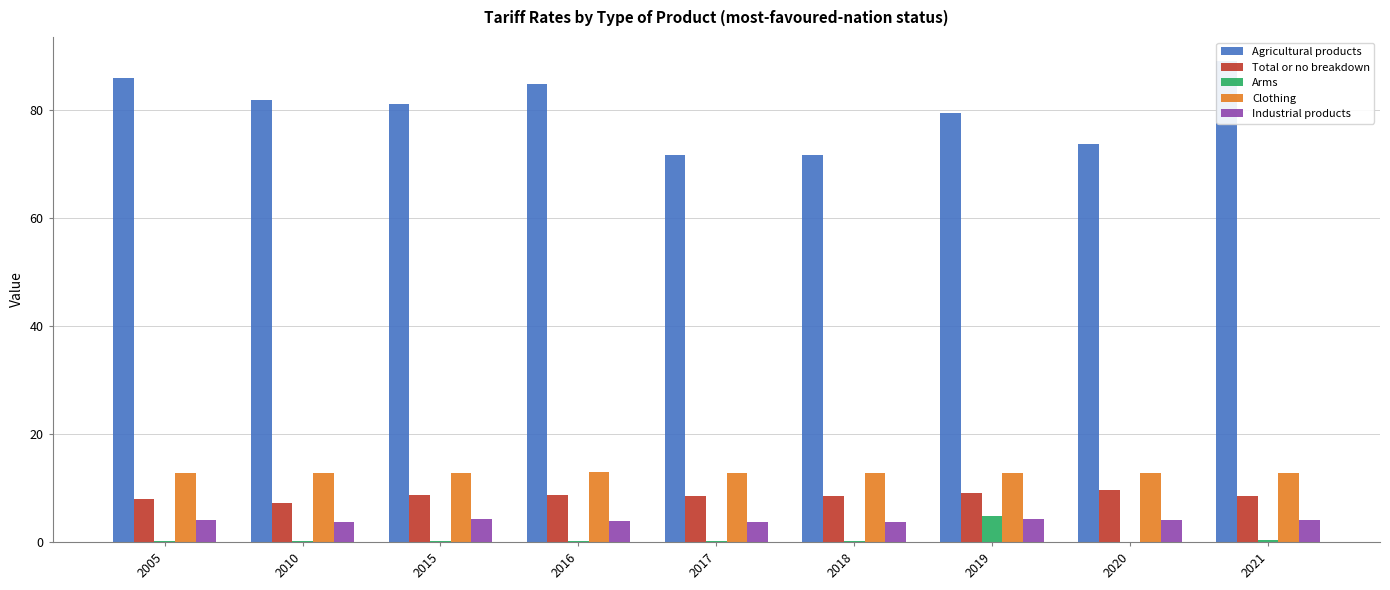

The Arms series shows 0.1 at 2010. True or false?

True